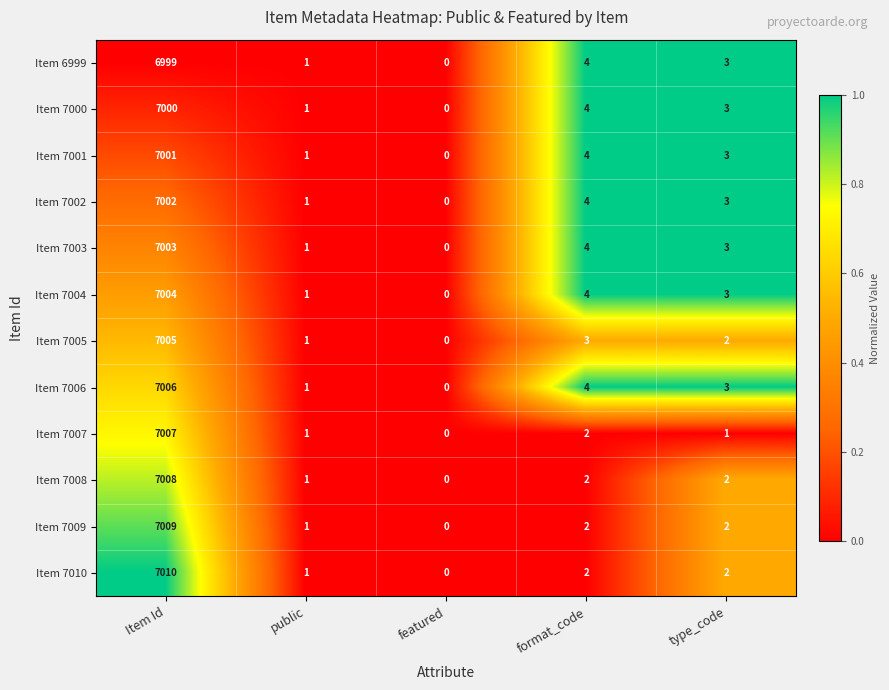

The Item 7004 series shows 10203 at Item Id. True or false?

False